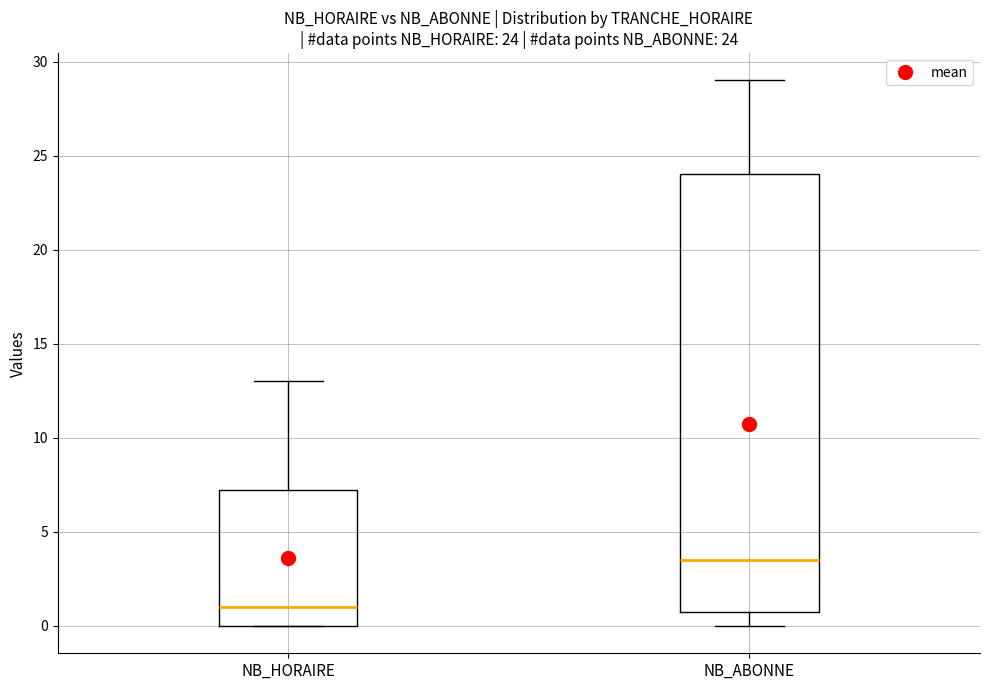

Which box has the highest median line?

NB_ABONNE